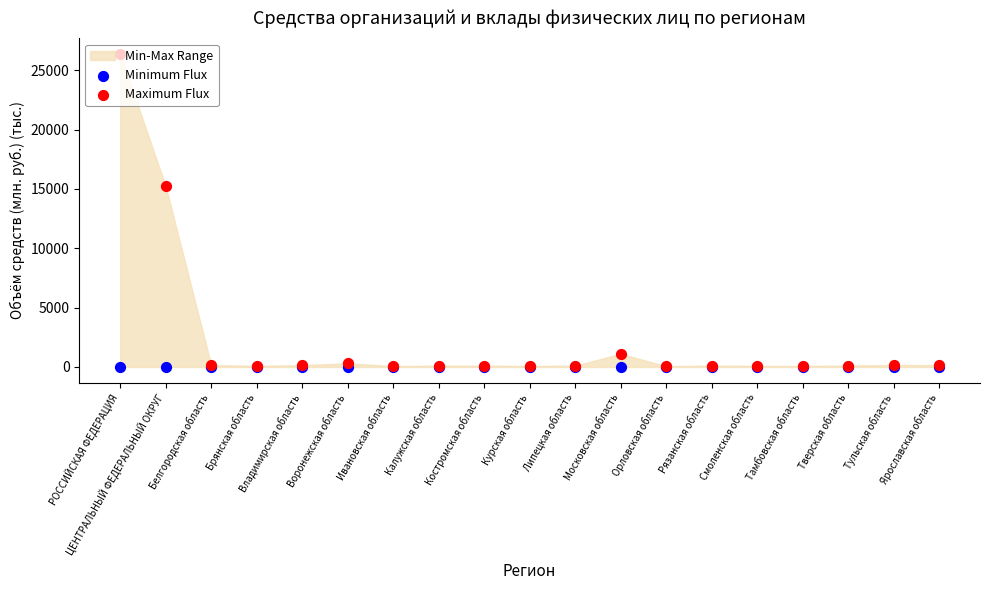

Which series contains the highest Y value?

Maximum Flux